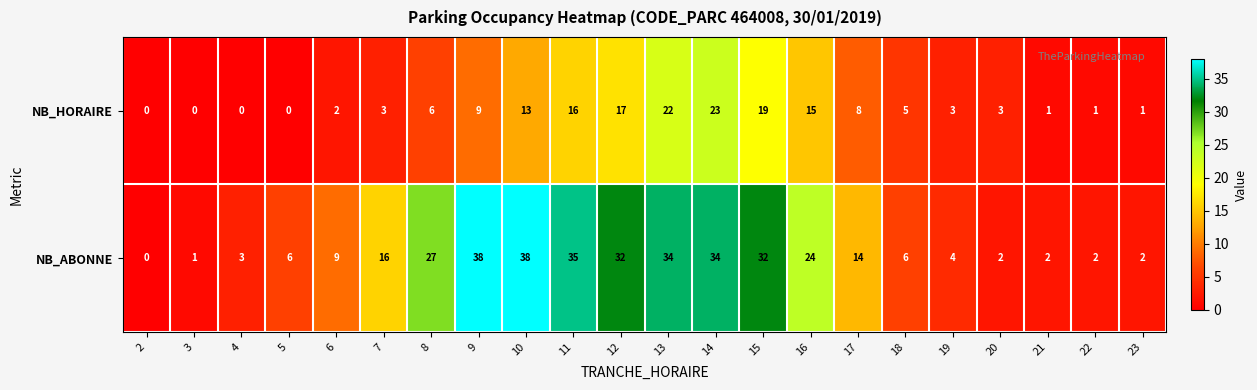

Where is NB_HORAIRE nearest to the value 11?

9